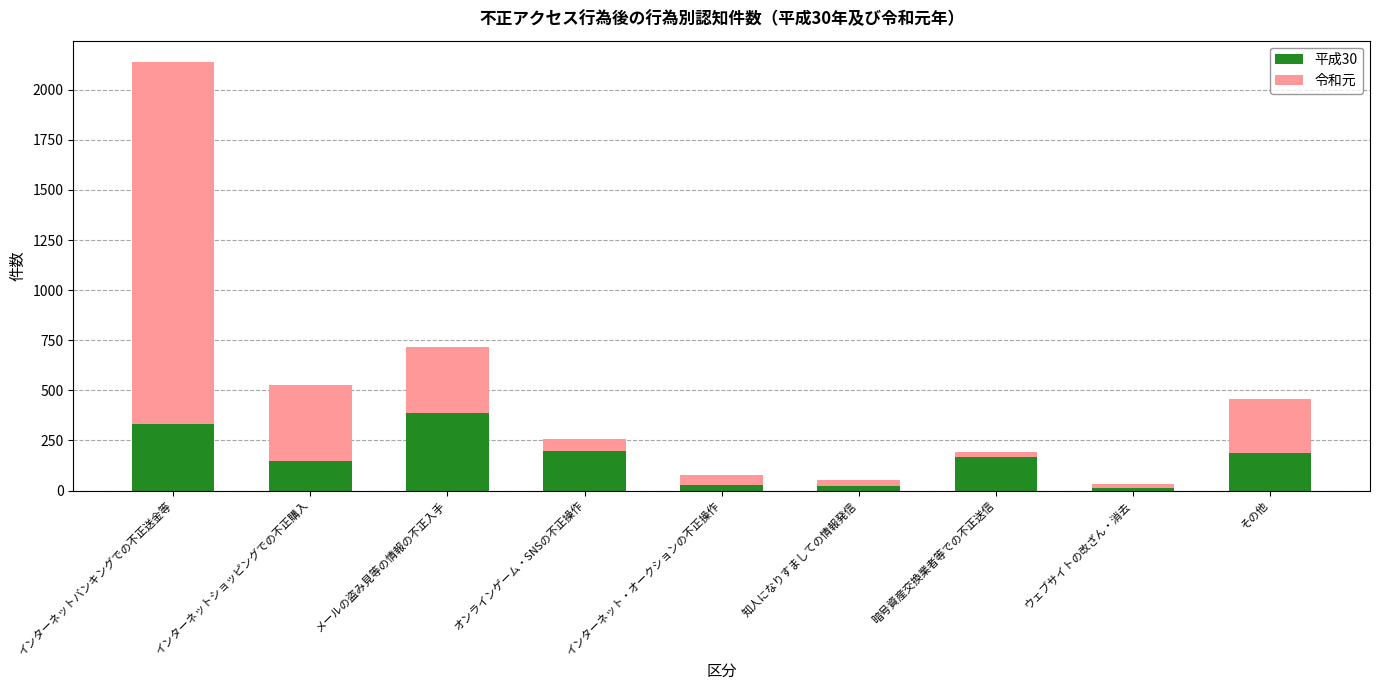

The 平成30 series shows 356 at オンラインゲーム・SNSの不正操作. True or false?

False